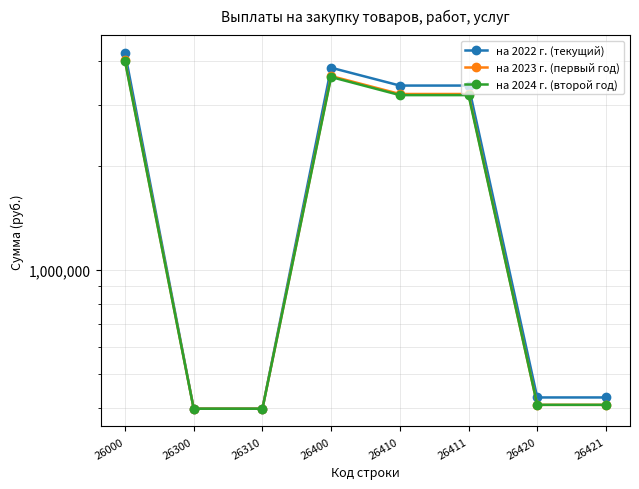

How many interior local peaks does the на 2024 г. (второй год) series have?

1